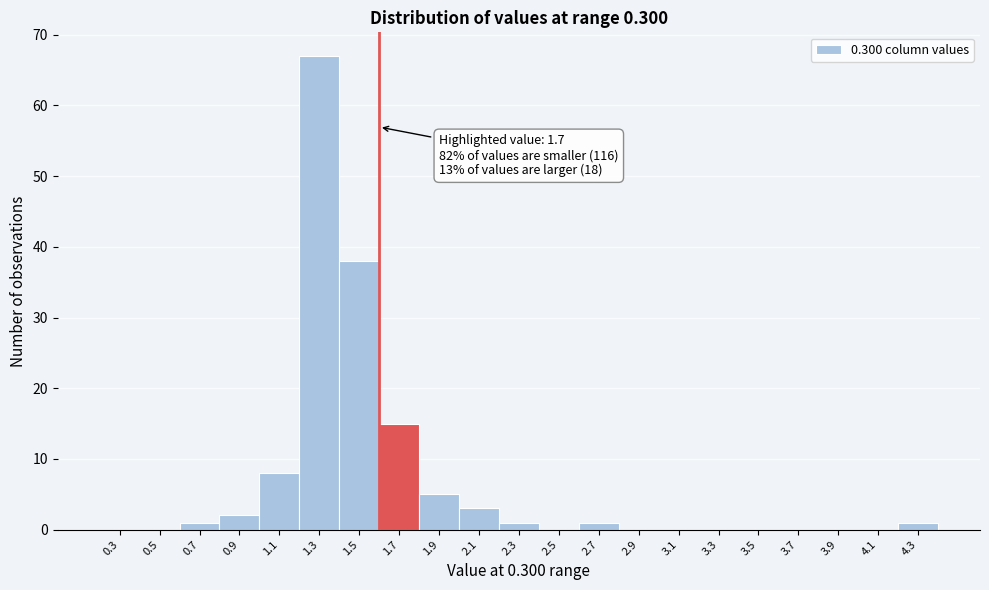

Reading right to left, transcribe all the data shown in this chart.

4.3=1	4.1=0	3.9=0	3.7=0	3.5=0	3.3=0	3.1=0	2.9=0	2.7=1	2.5=0	2.3=1	2.1=3	1.9=5	1.7=15	1.5=38	1.3=67	1.1=8	0.9=2	0.7=1	0.5=0	0.3=0